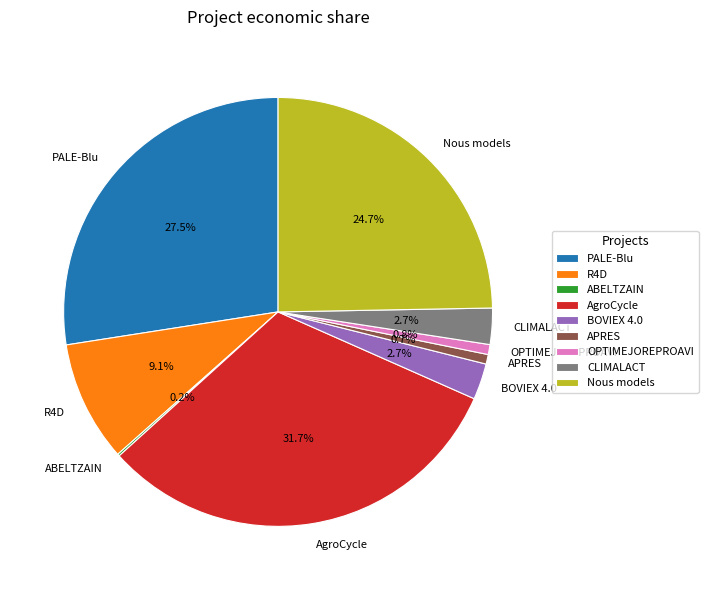

Between Nous models and APRES, which is larger?

Nous models